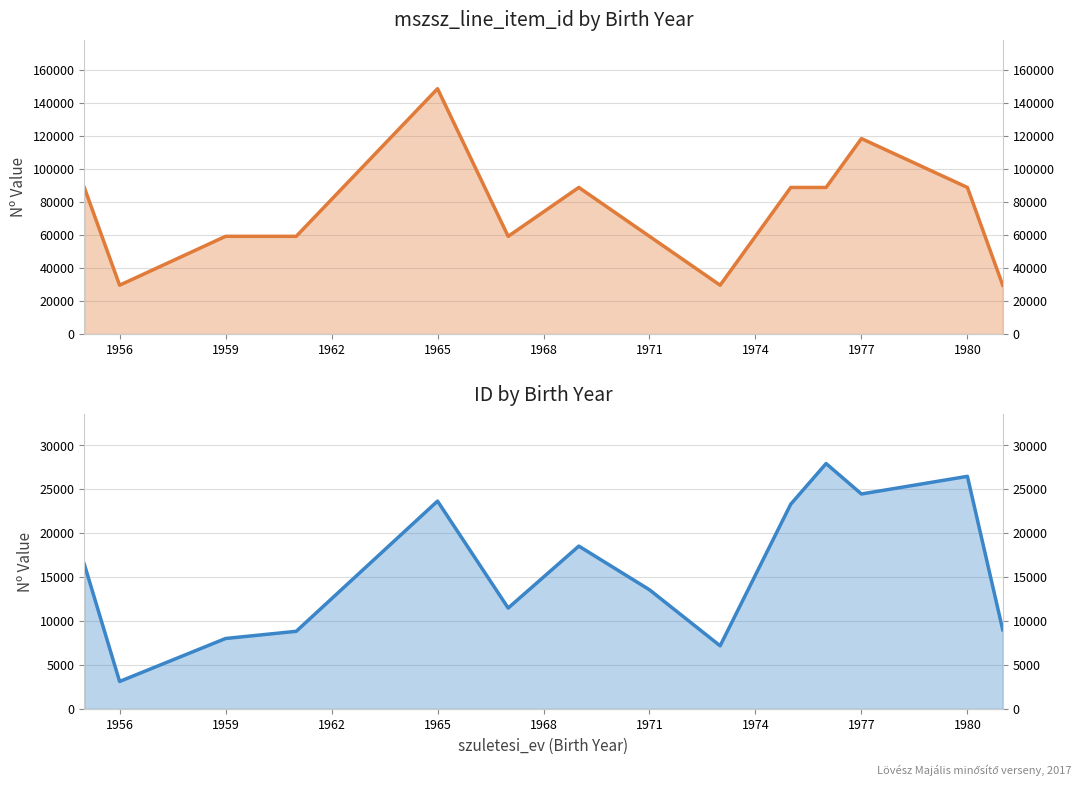

Rank the series at 1959 from lowest to highest value.

id, mszsz_line_item_id